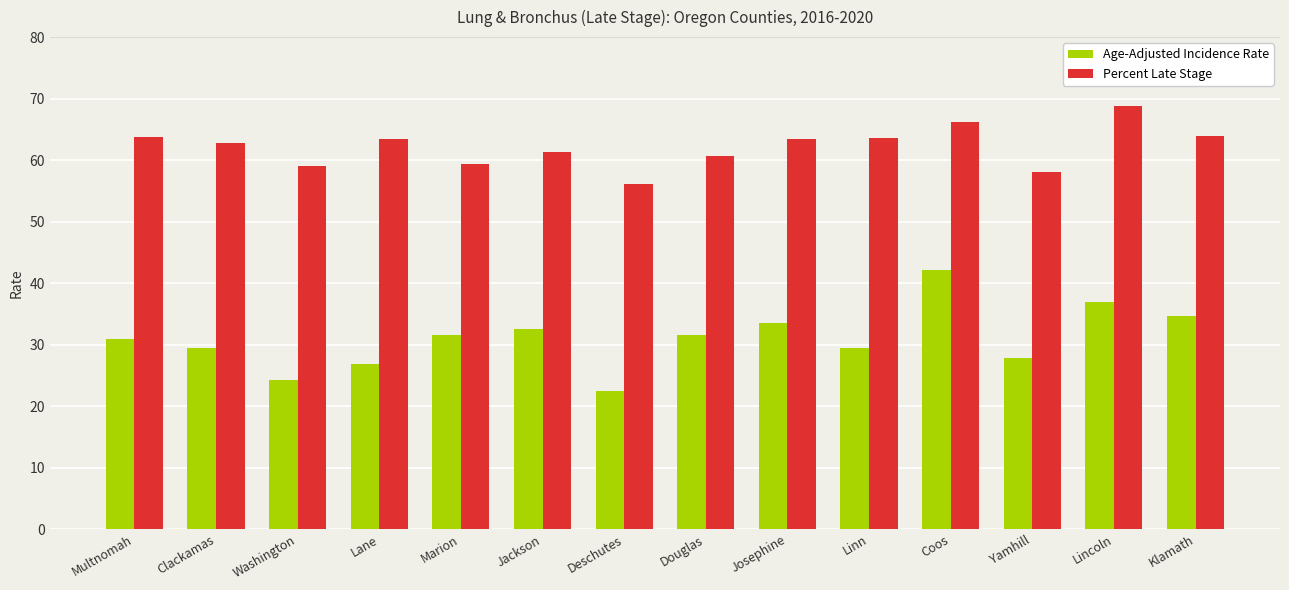

The value of Percent Late Stage at Yamhill is 58.1. True or false?

True